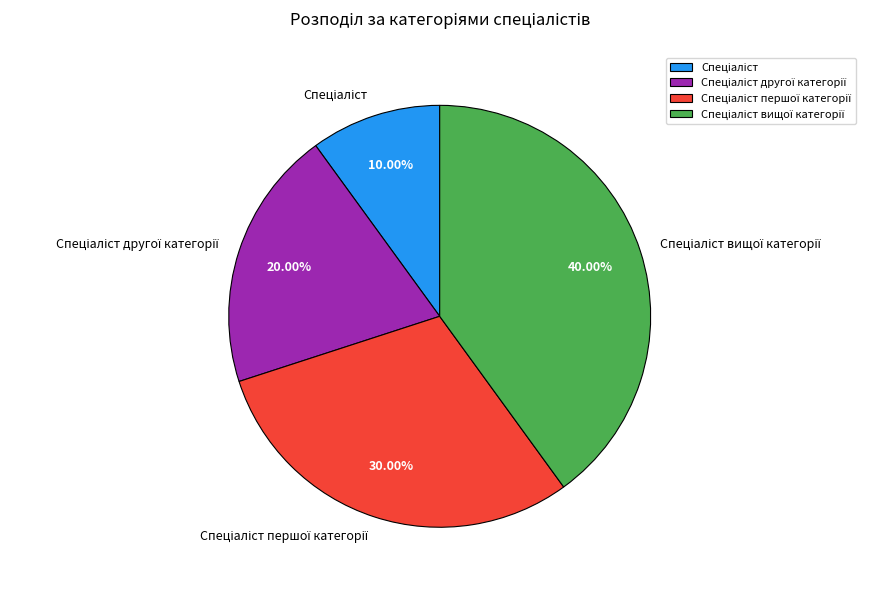

Is there a majority slice in this chart?

No